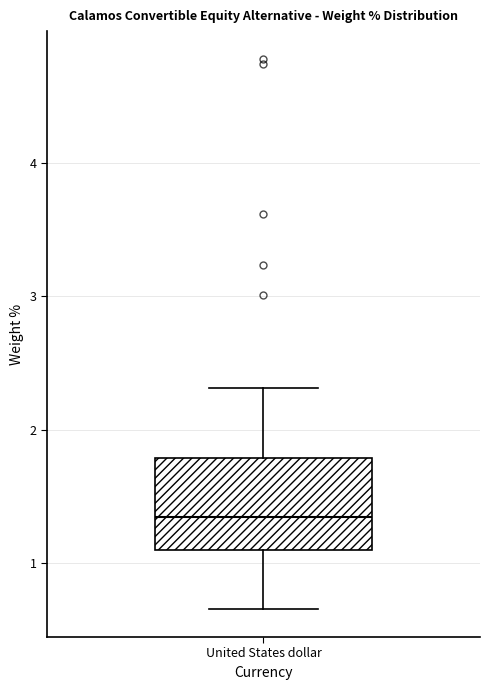

Transcribe this box plot: give where the median line is, the range the box spans, and where the two whiskers end, as read against the y-axis. The values are not printed on the chart, so give them approximately, as read against the axis.

median 1.3, box 1.1 to 1.8, whiskers 0.7 to 2.3